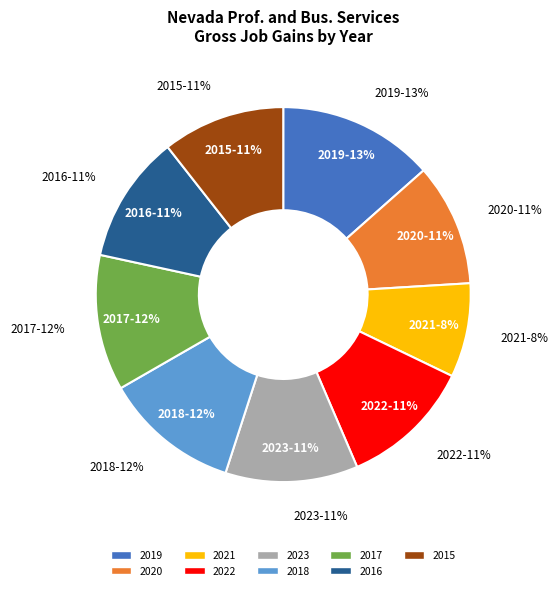

What percentage is the 2017 slice, to the nearest percent?

12%